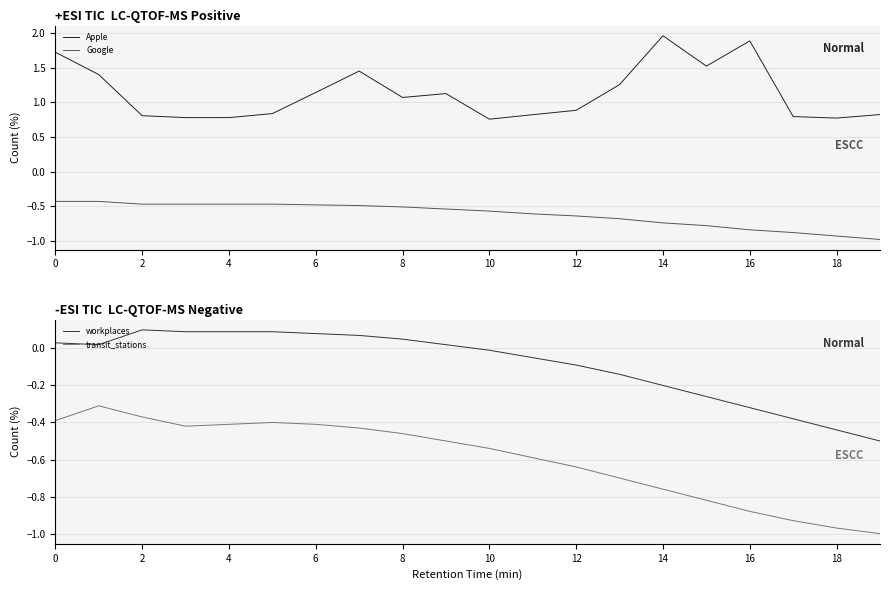

Is it true that Google equals -0.5 at 8?

True